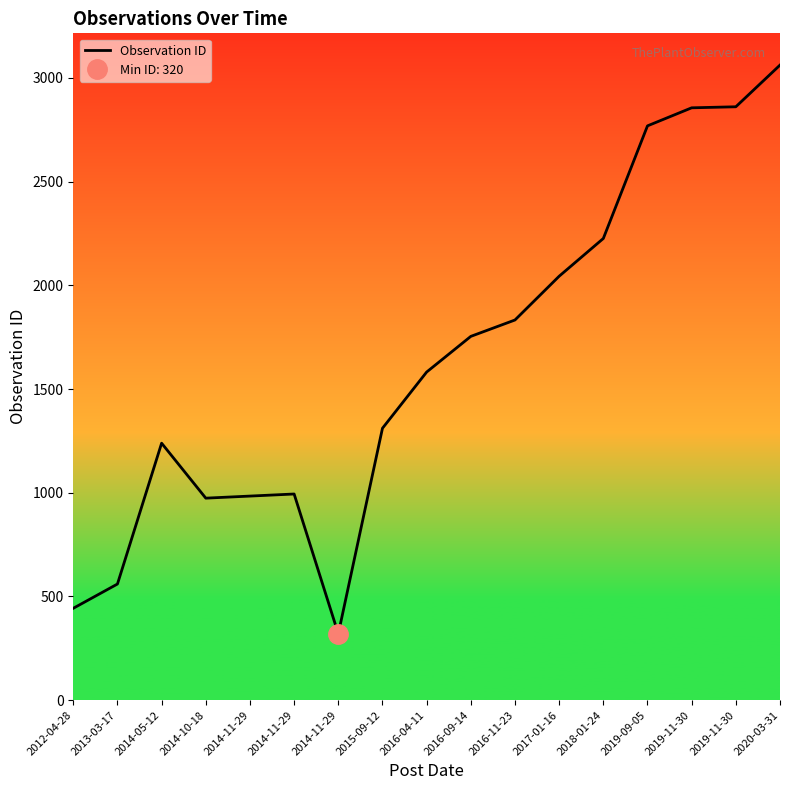

How many data points are less than 1582?

8